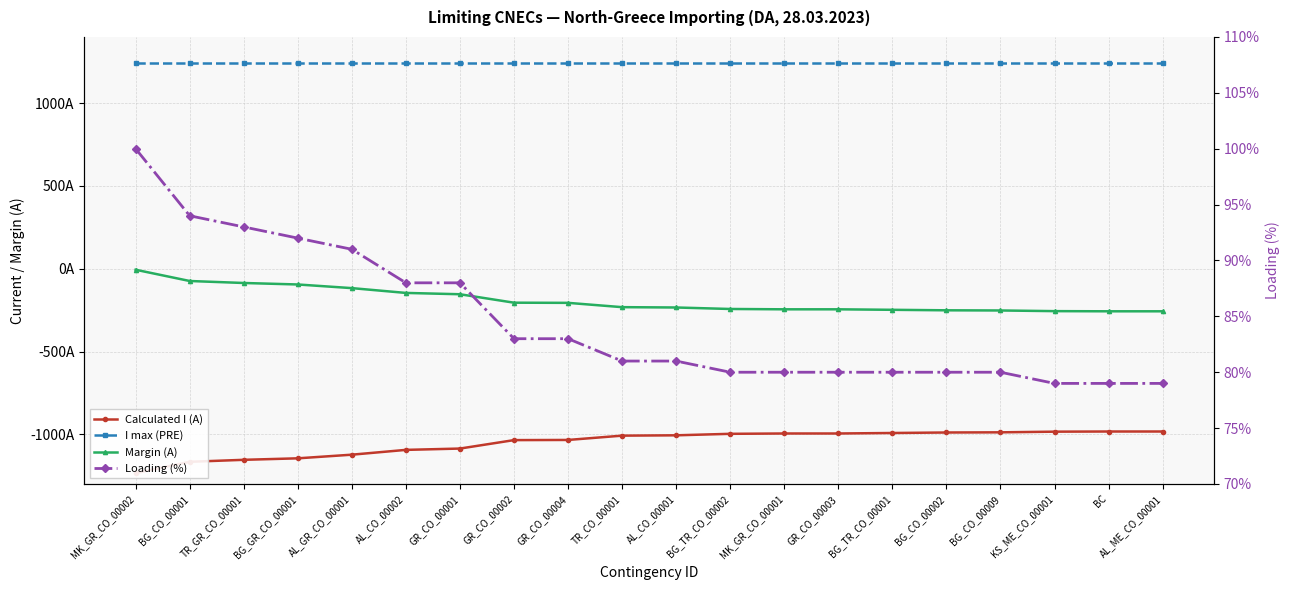

True or false: Margin (A) has more than 2 points higher than both neighbors.

False